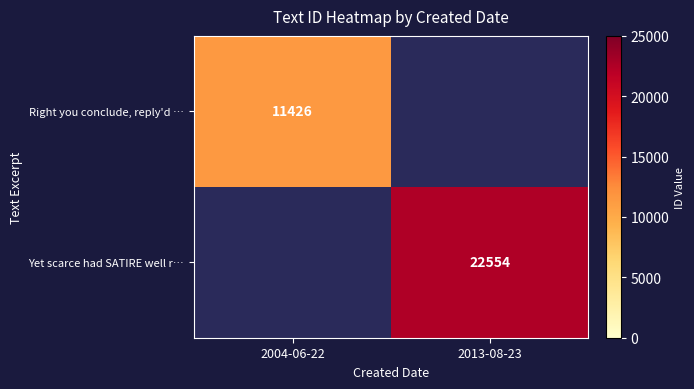

The value of Yet scarce had SATIRE well r… at 2013-08-23 is 22554. True or false?

True